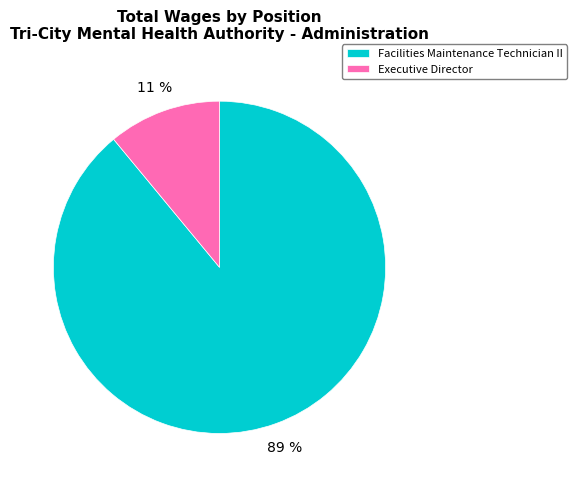

Do Executive Director and Facilities Maintenance Technician II together represent more than half of the pie?

Yes